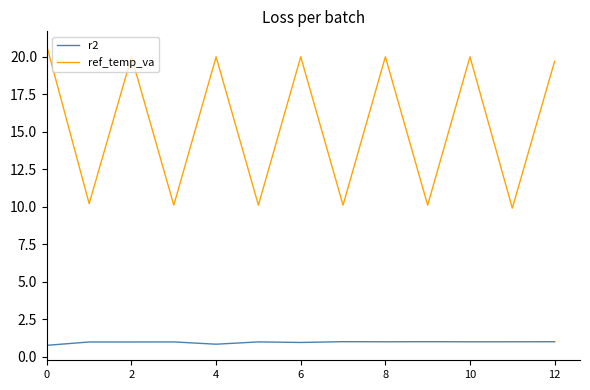

What is the smallest value displayed?

0.7